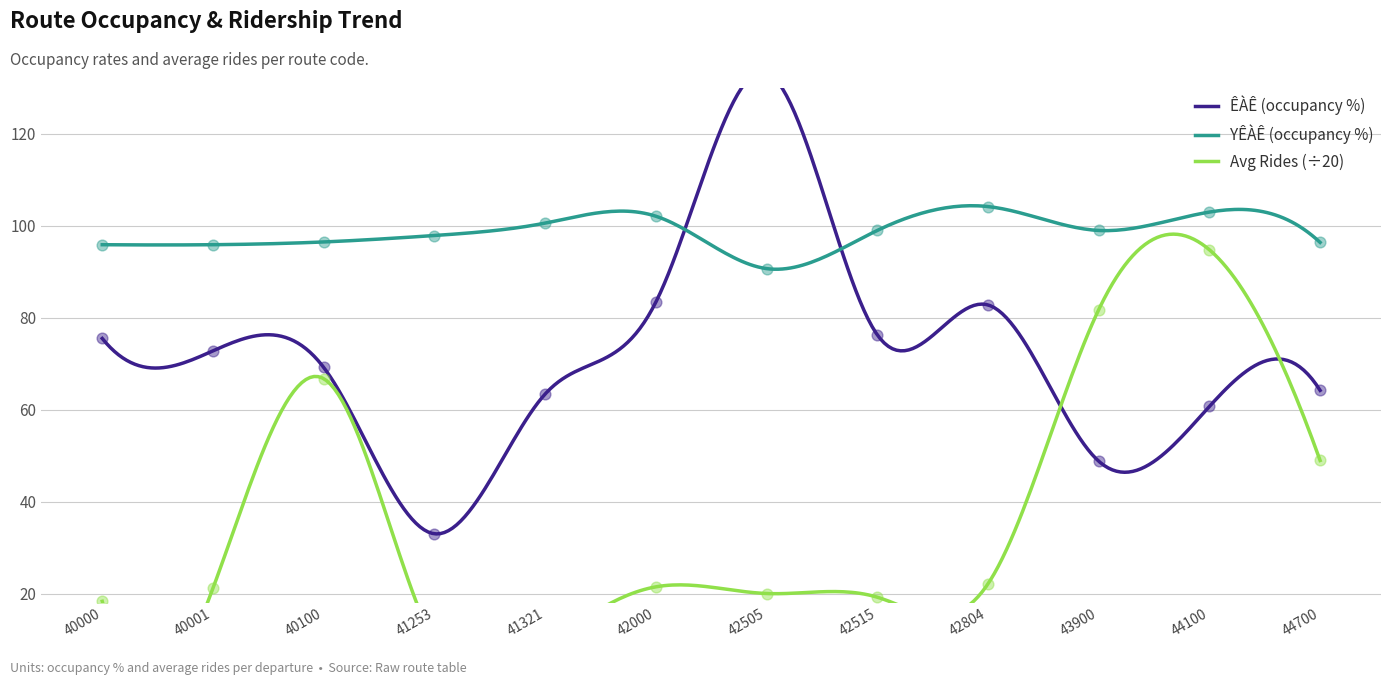

Which series has the largest total across all categories?

YÊÀÊ (occupancy)